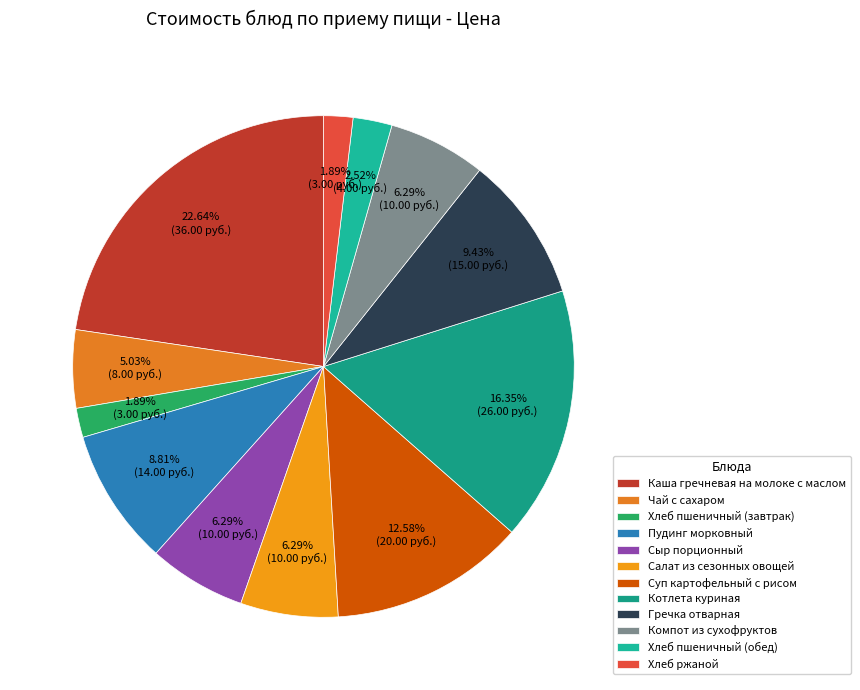

Is there a majority slice in this chart?

No